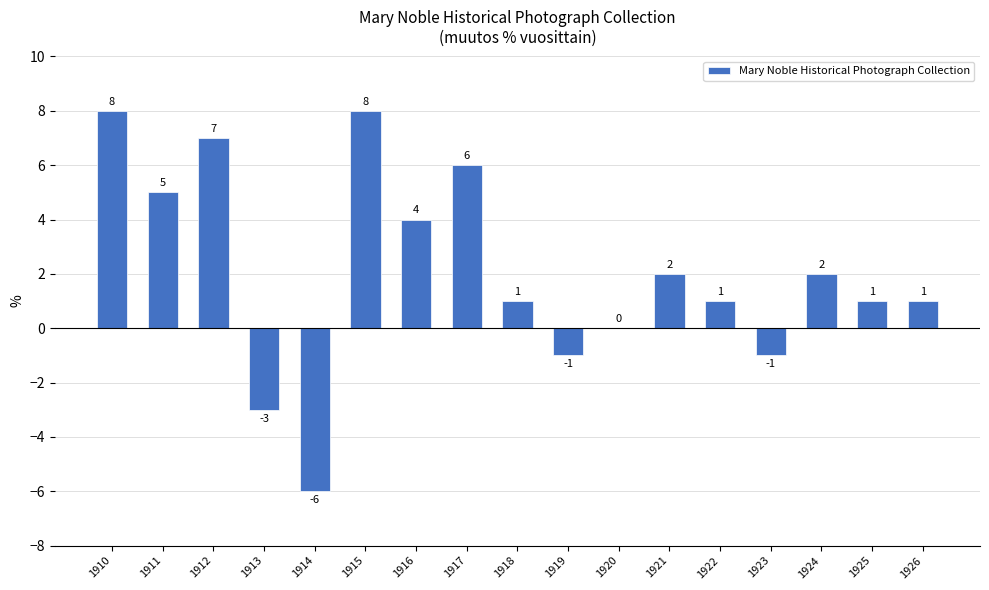

The chart shows a value of 6 at 1917. True or false?

True